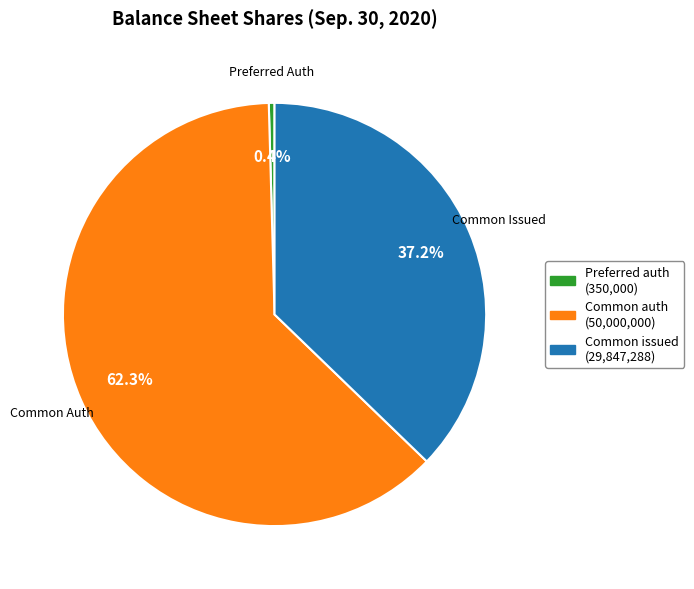

Is there any slice that represents more than half of the pie?

Yes